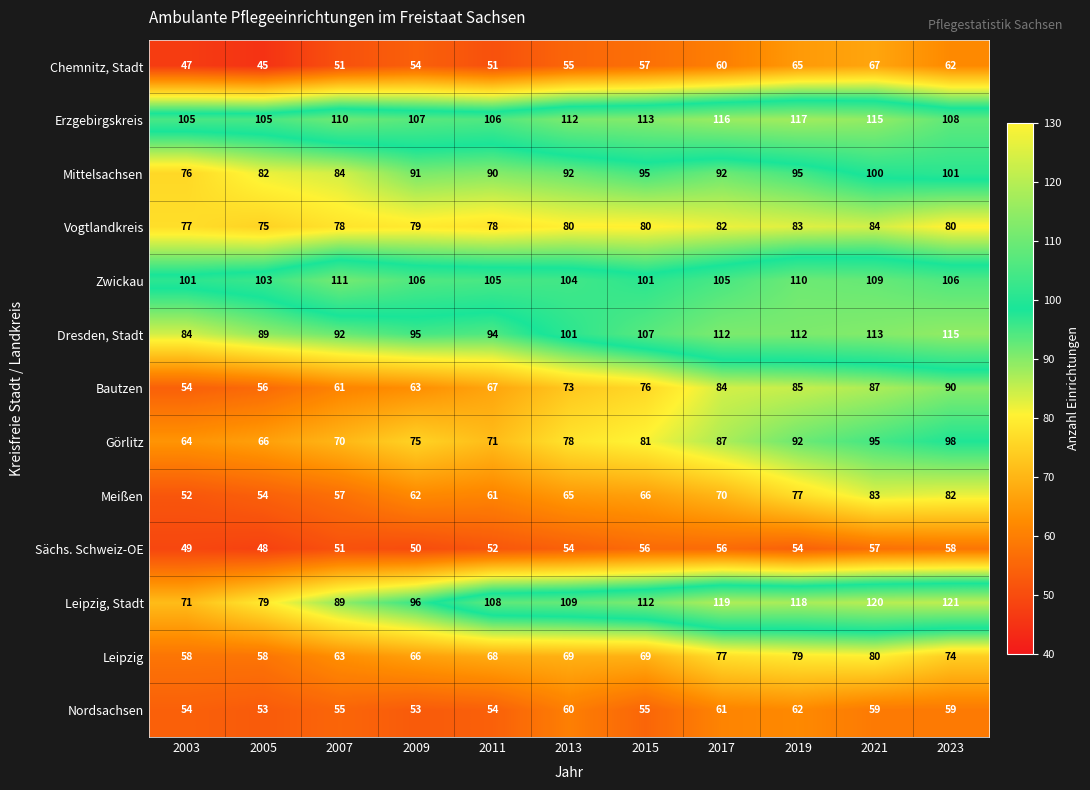

True or false: Sächs. Schweiz-OE has a value of 50 at 2009.

True